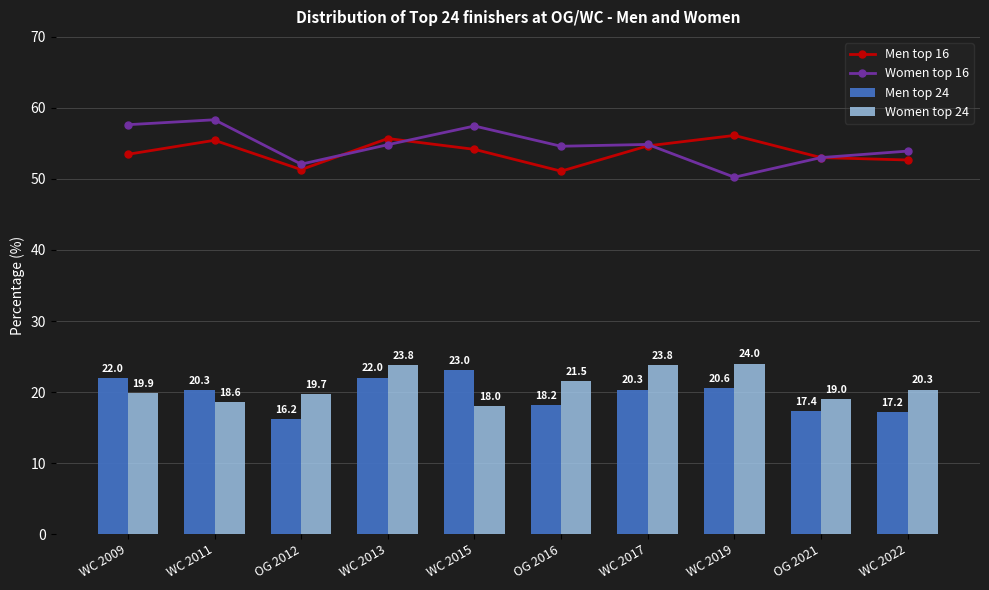

What is the value of the Women top 24 bar at the 9th from the left?

19.0